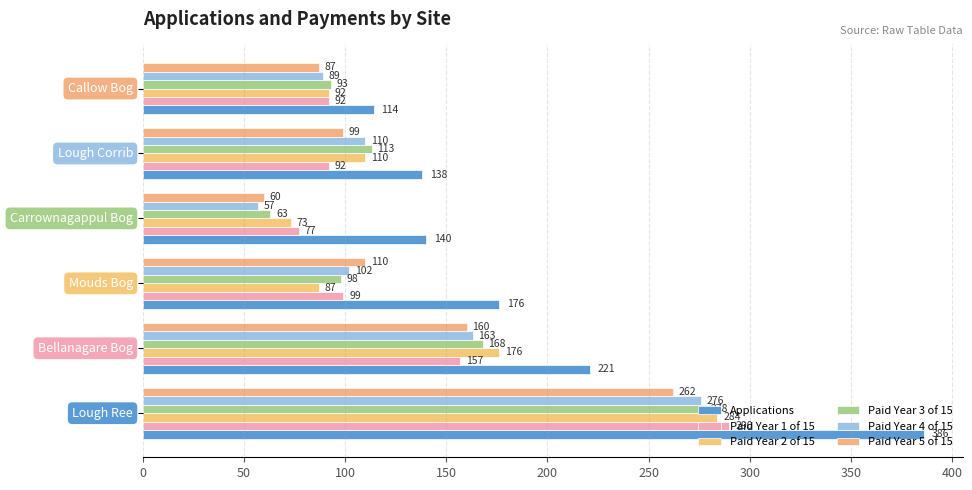

Reading right to left, what are all the values shown in this chart?

Applications: 114	138	140	176	221	386
Paid Year 1 of 15: 92	92	77	99	157	290
Paid Year 2 of 15: 92	110	73	87	176	284
Paid Year 3 of 15: 93	113	63	98	168	278
Paid Year 4 of 15: 89	110	57	102	163	276
Paid Year 5 of 15: 87	99	60	110	160	262